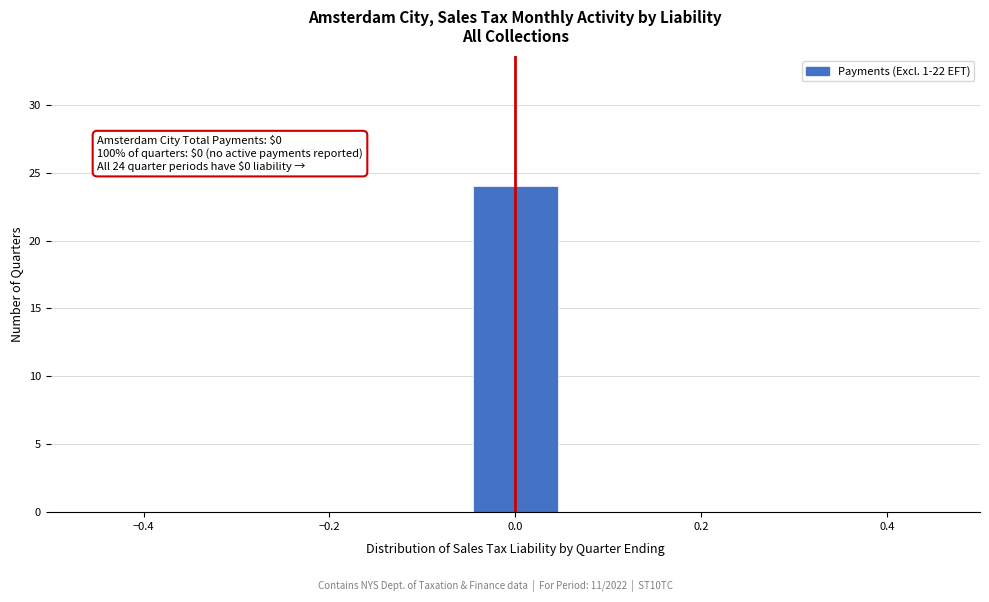

Over which range of the x-axis is the bar tallest?

-0.04 to 0.04